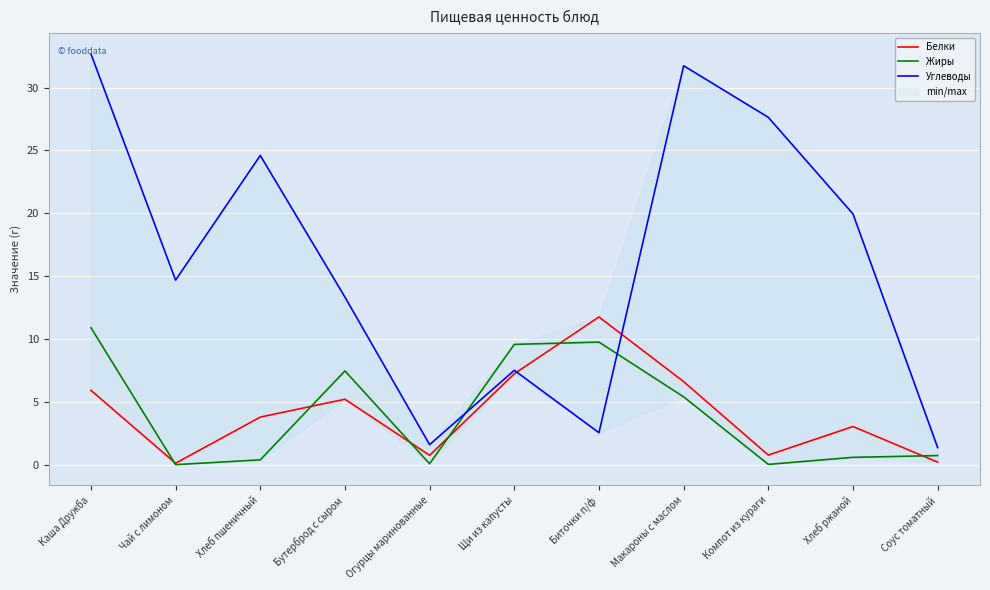

Which series has the largest range (max minus min)?

Углеводы